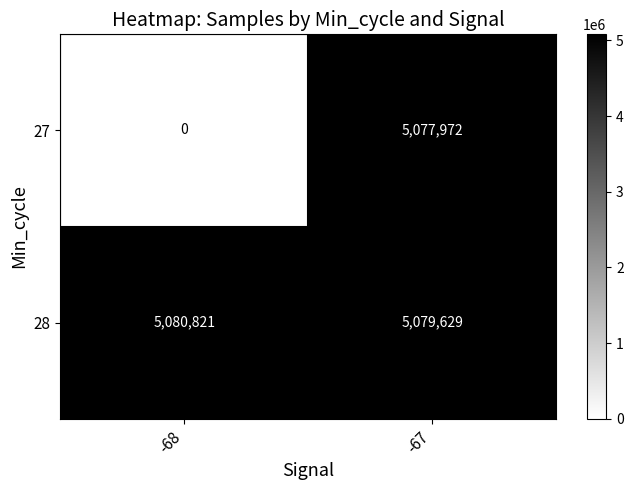

Where is 27 nearest to the value 2538986?

-68